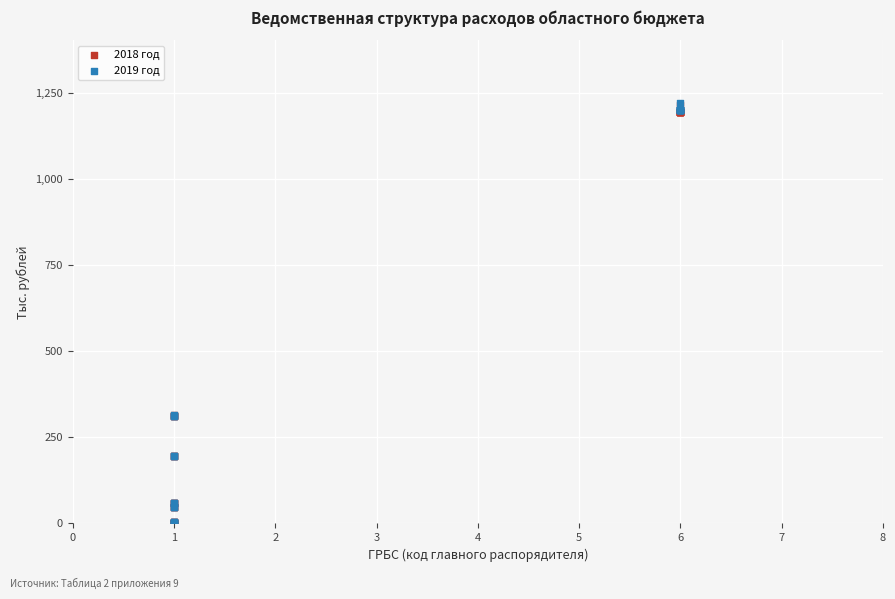

What are all the series names shown in the legend?

2018 год, 2019 год